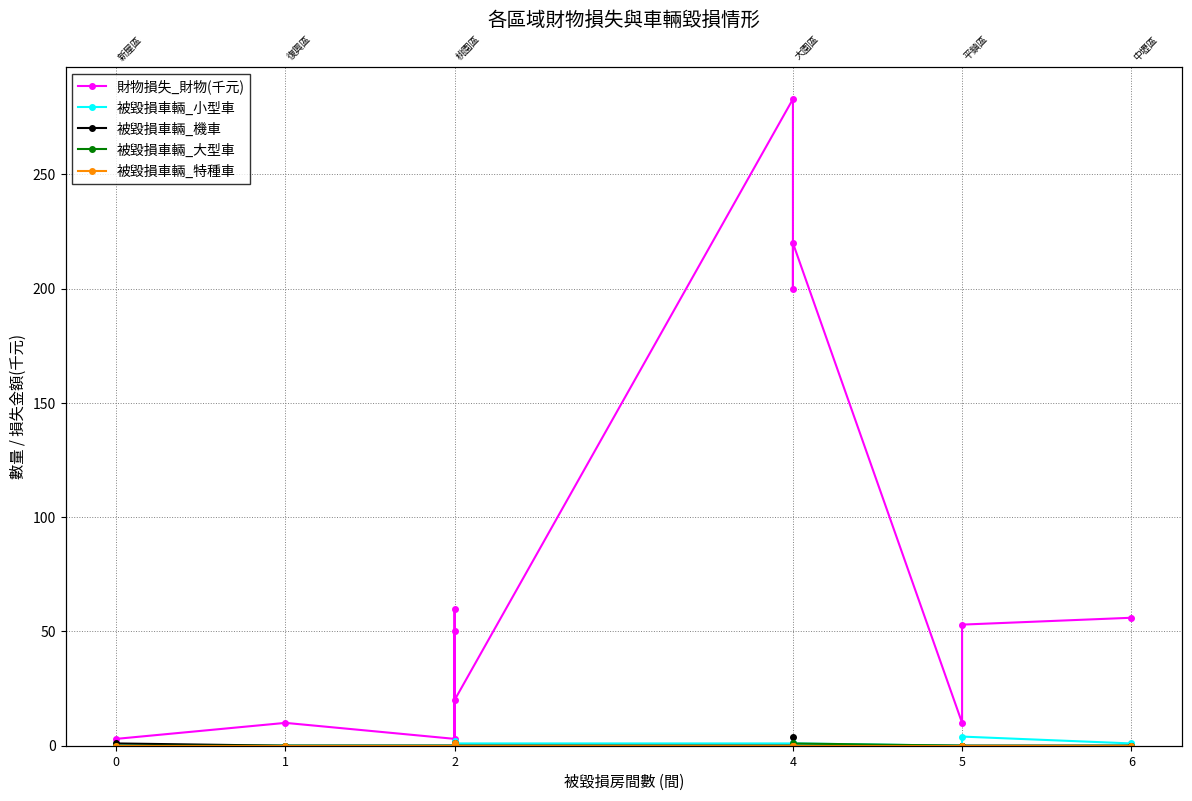

The 被毀損車輛_特種車 series shows 0 at 6. True or false?

False